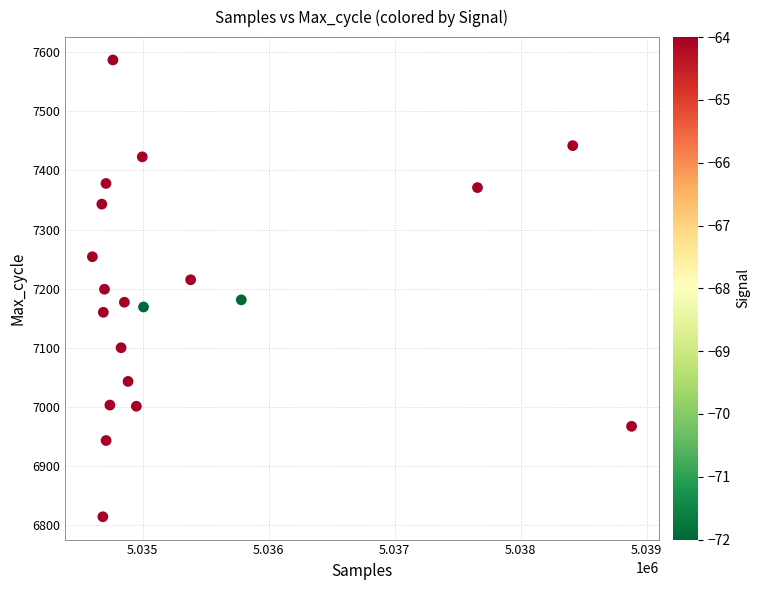

What is the range of X values (max minus min)?

4280